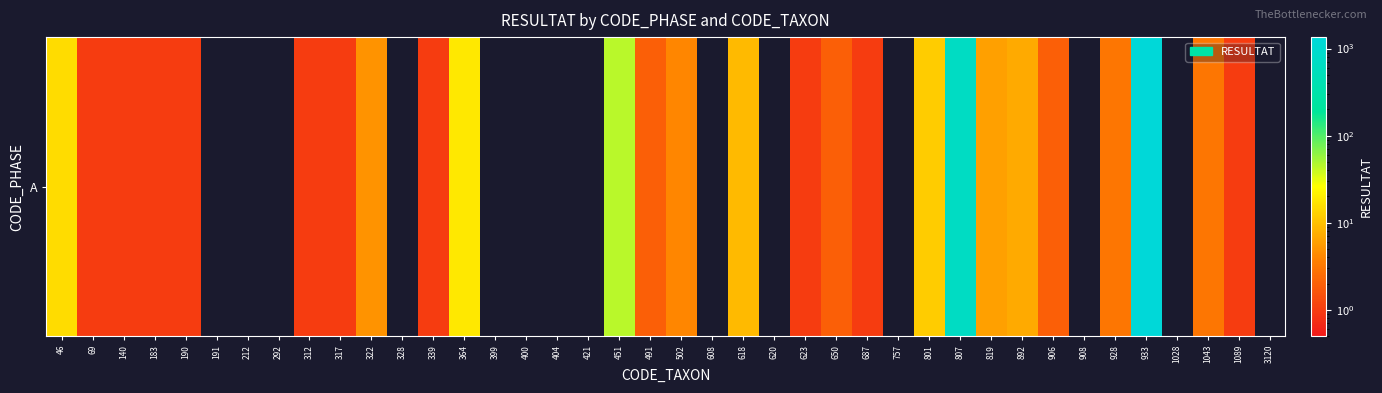

What is the ratio of the value at 322 to the value at 906?

2.5